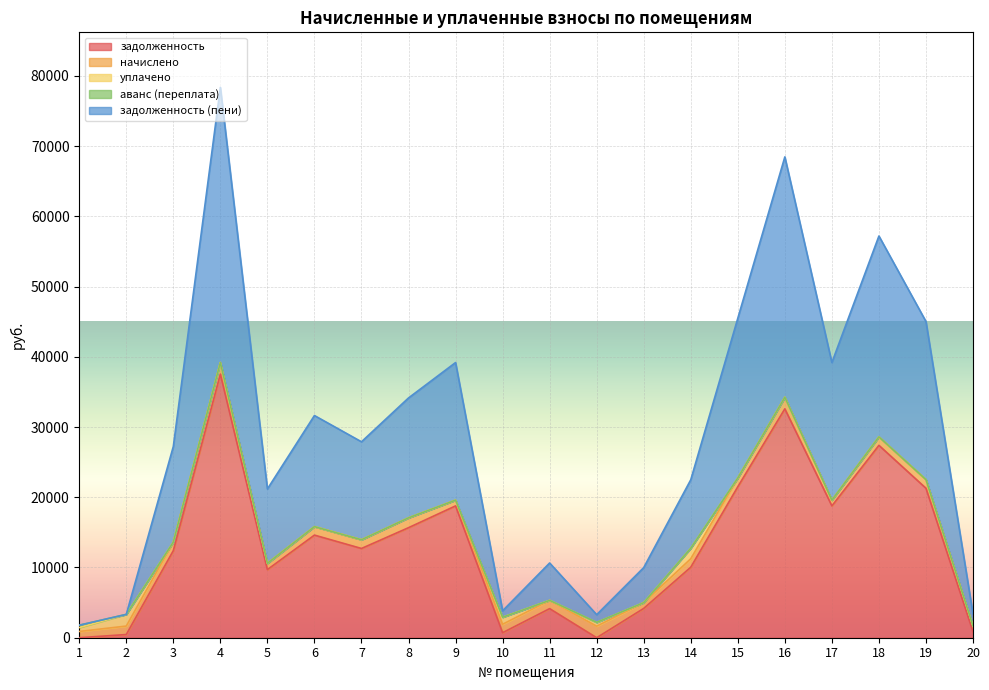

True or false: уплачено has more than 2 interior local peaks.

True